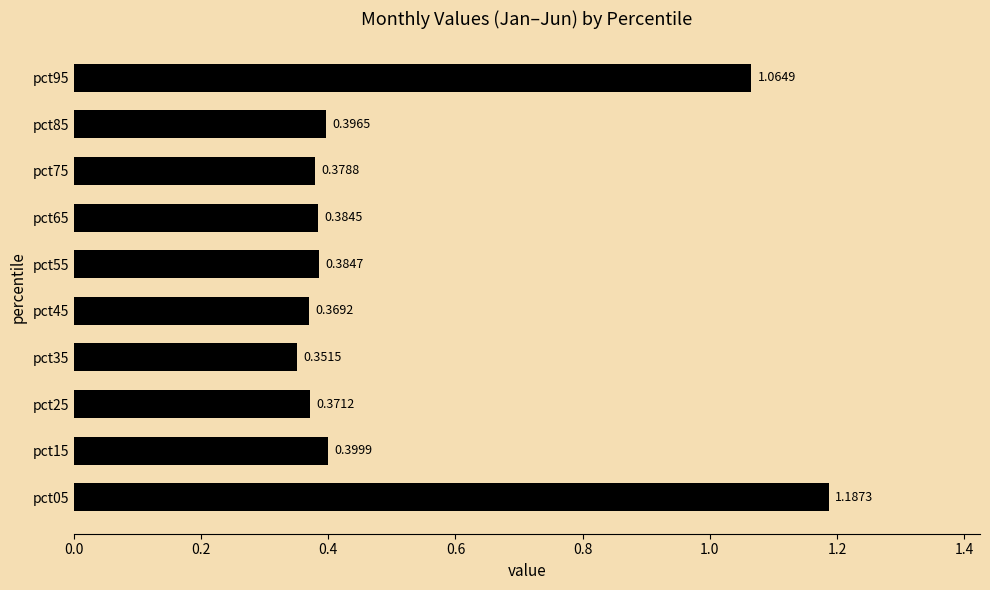

Does the chart contain stacked bars?

No